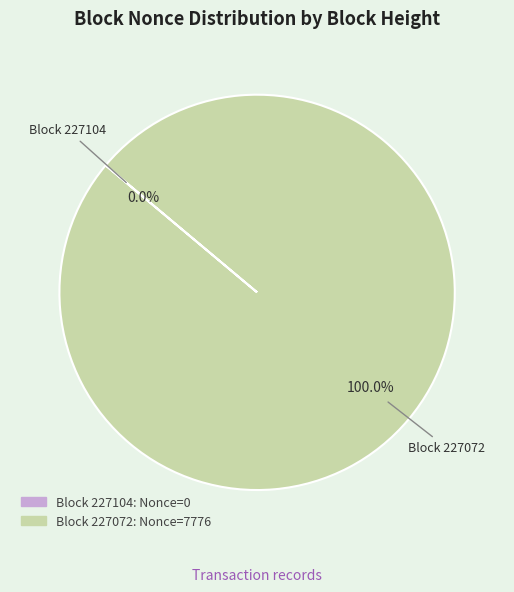

Is there a majority slice in this chart?

Yes